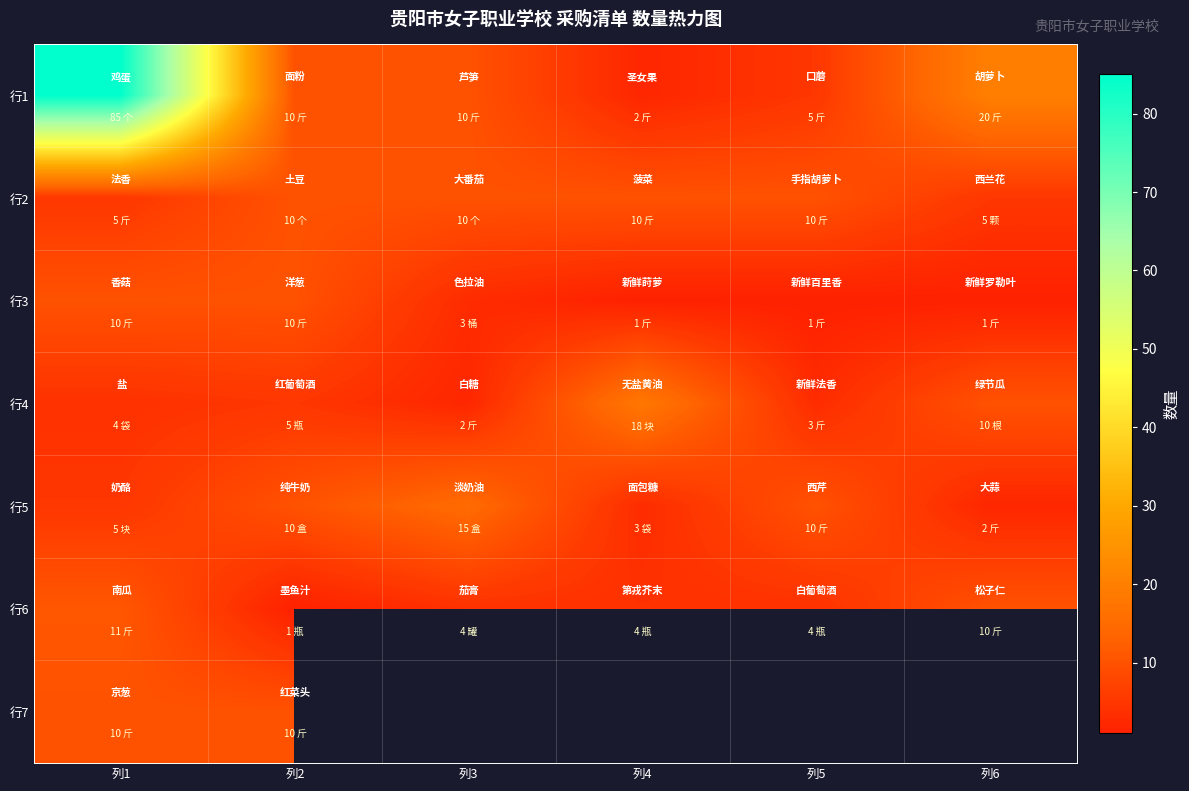

Is it true that 行5 equals 2.0 at 列6?

True